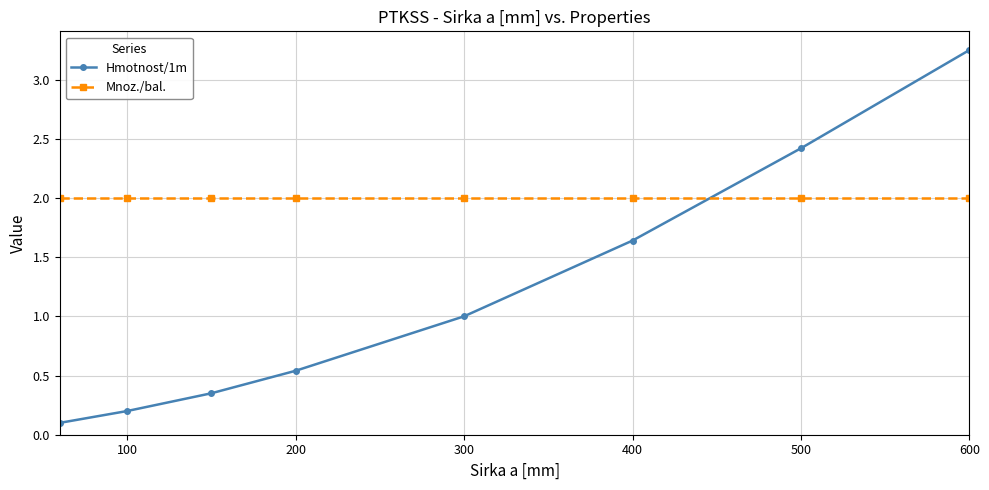

What is the maximum value for Mnoz./bal.?

2.0